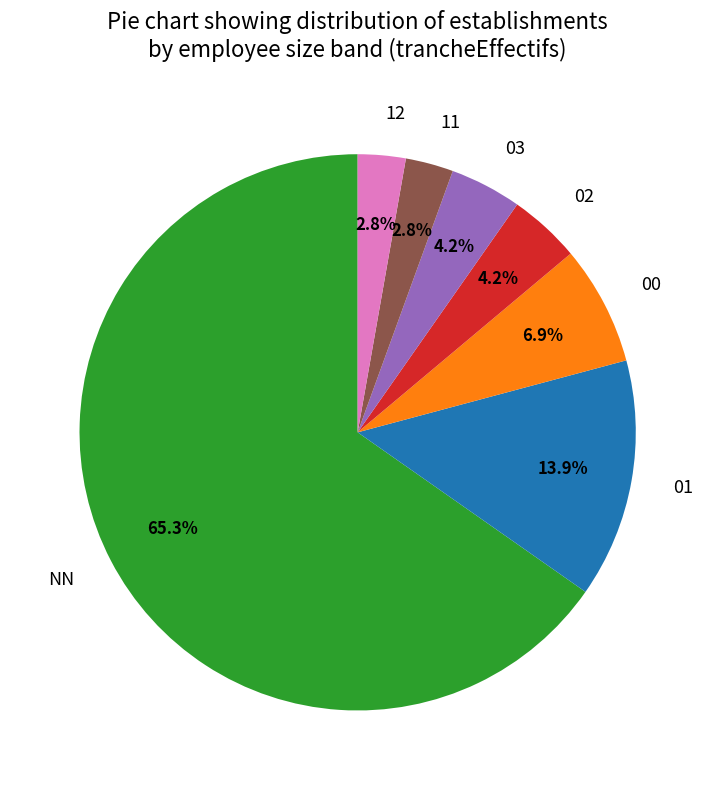

To the nearest percent, what portion does 12 represent?

3%